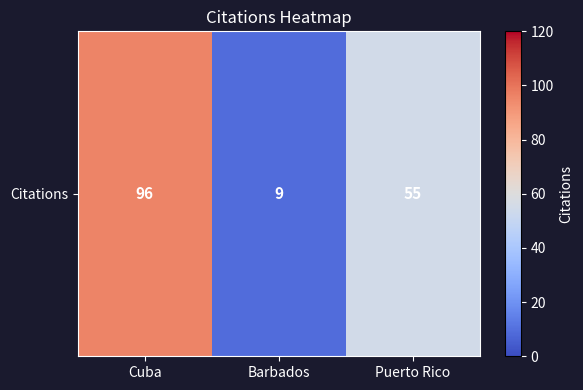

Which category has the lowest value across all series?

Barbados